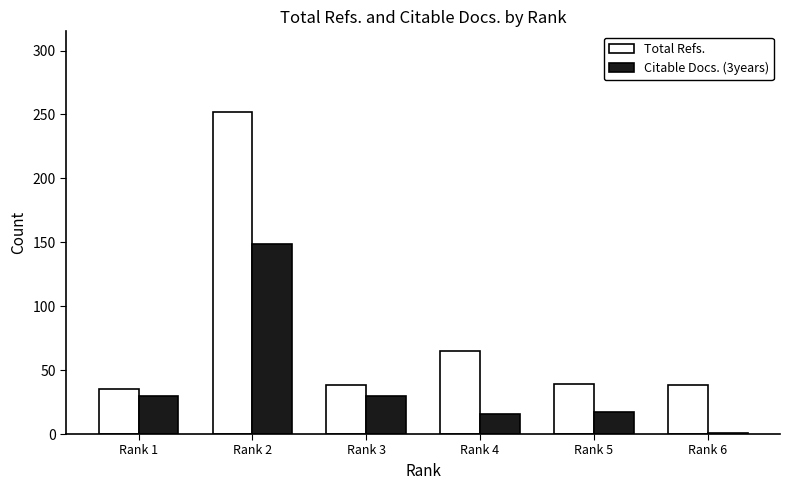

Is the value of Total Refs. at Rank 2 greater than the value of Citable Docs. (3years) at Rank 1?

Yes